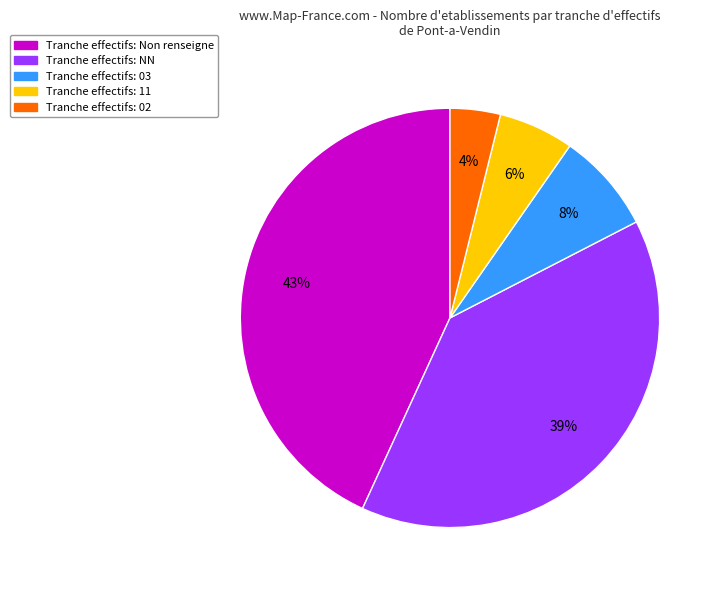

Does any single category account for the majority?

No